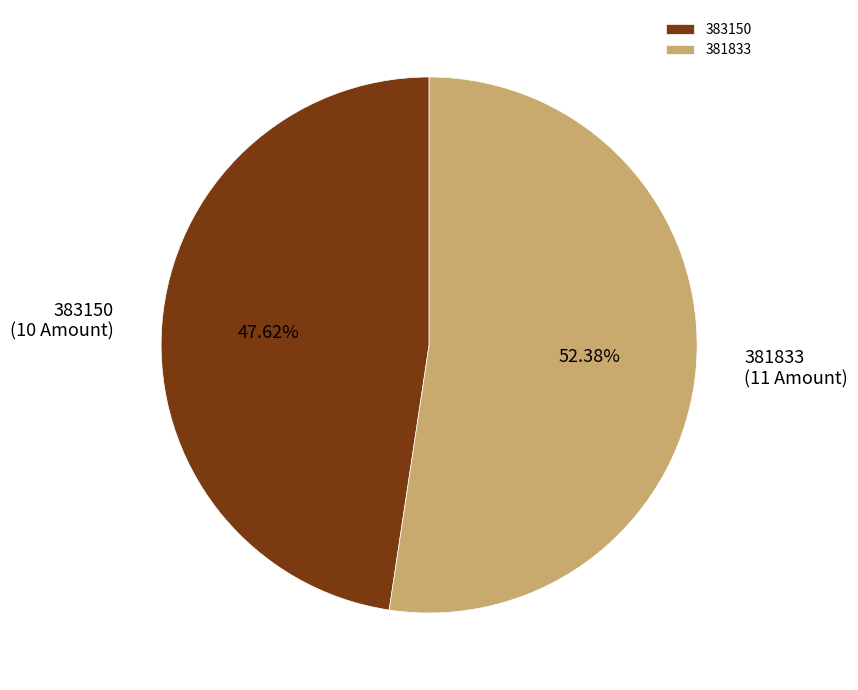

What is the ratio of the value at 383150 to the value at 381833?

0.9